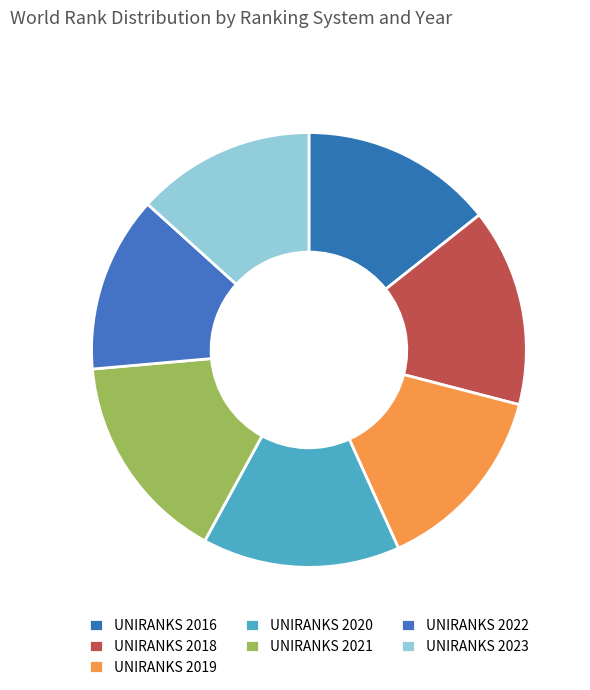

Count the number of slices in the pie.

7